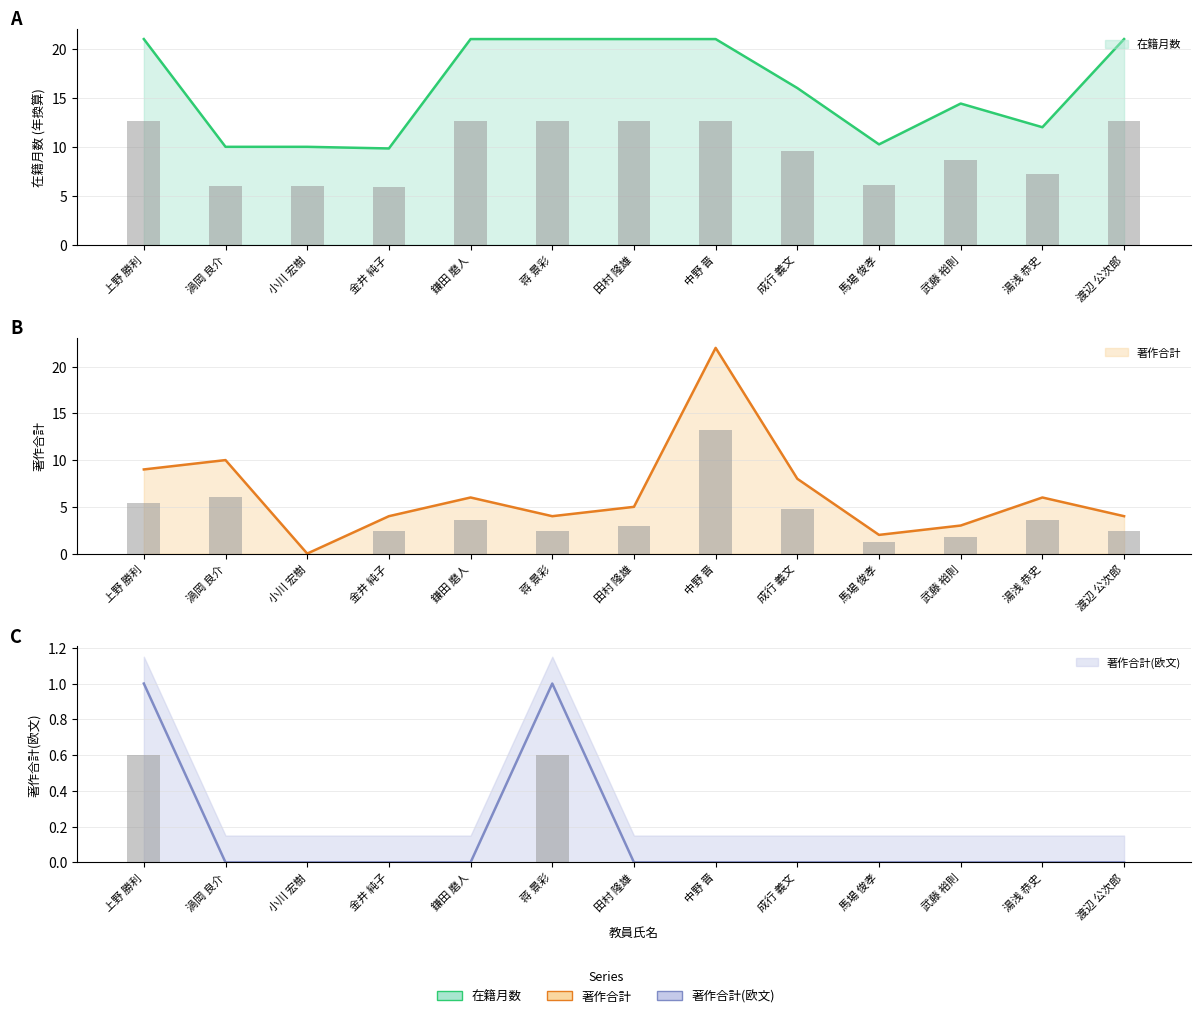

What is the approximate value of 著作合計 at 蒋 景彩?

4.0